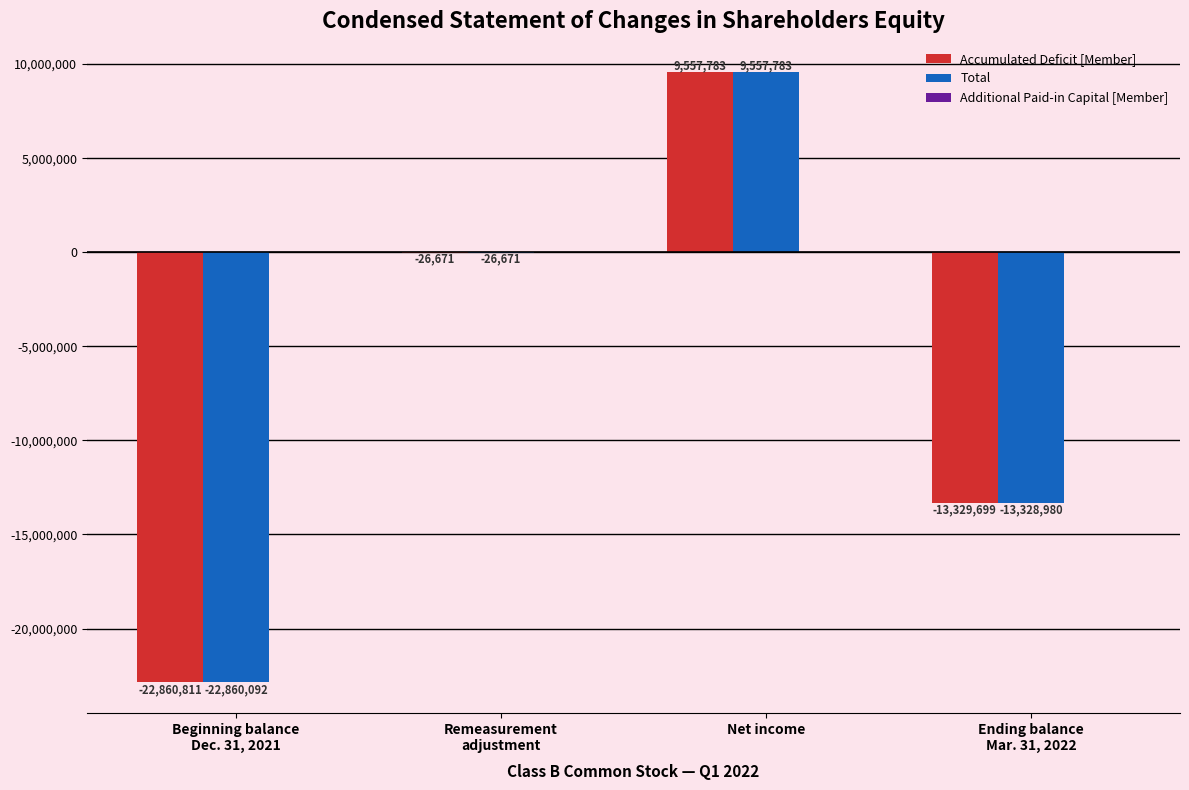

Where does the Accumulated Deficit [Member] series first go above -26671?

Net income